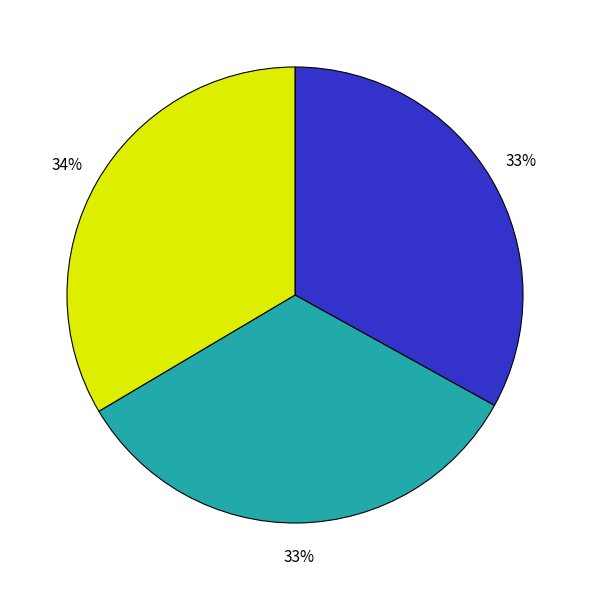

Count the number of slices in the pie.

3